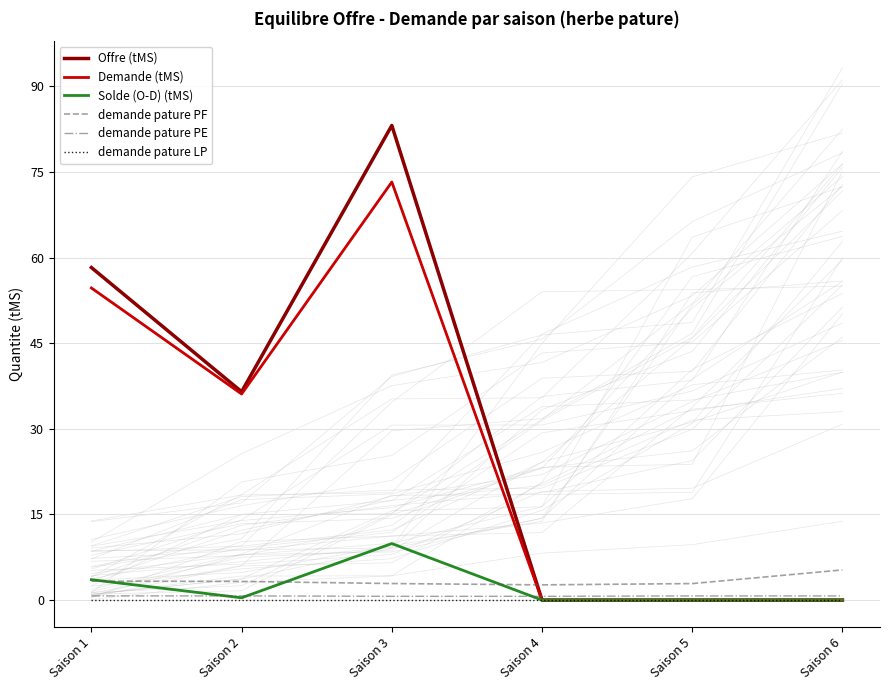

The Offre (tMS) series shows 0.0 at Saison 4. True or false?

True